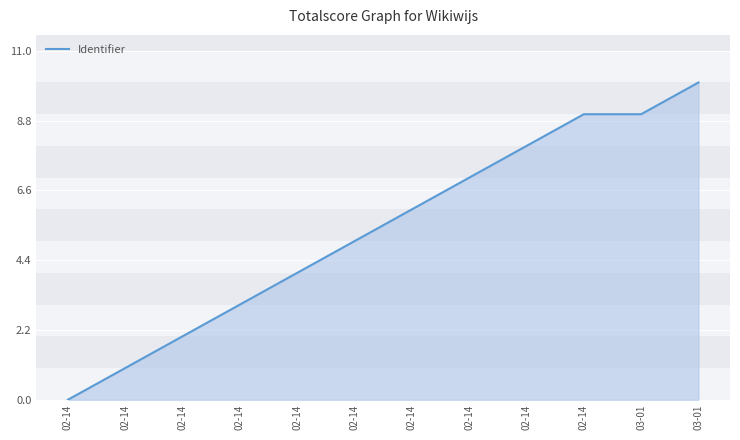

At which label is the value closest to 5?

02-14